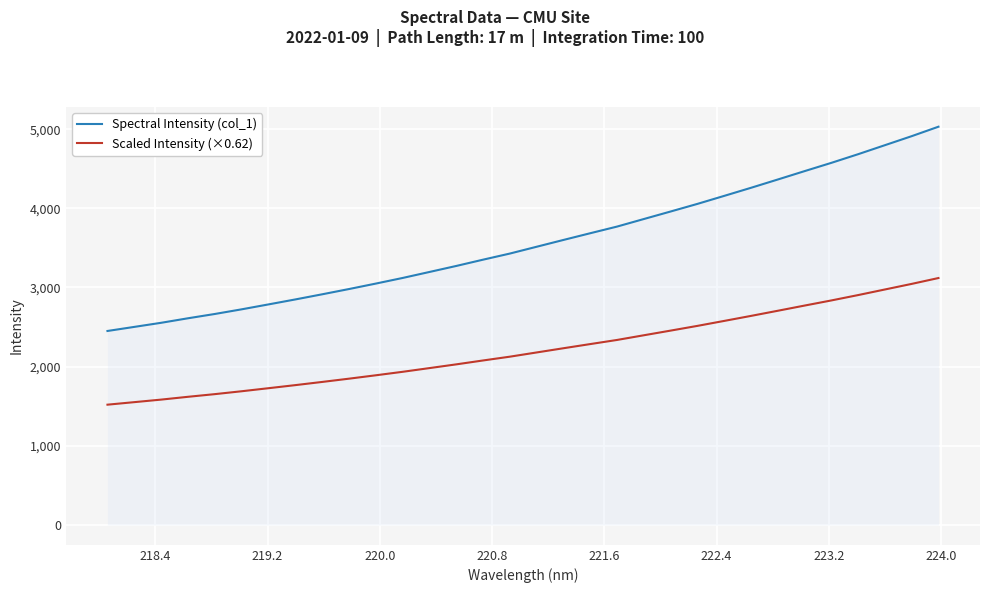

Is this an area chart (filled region under the line)?

No